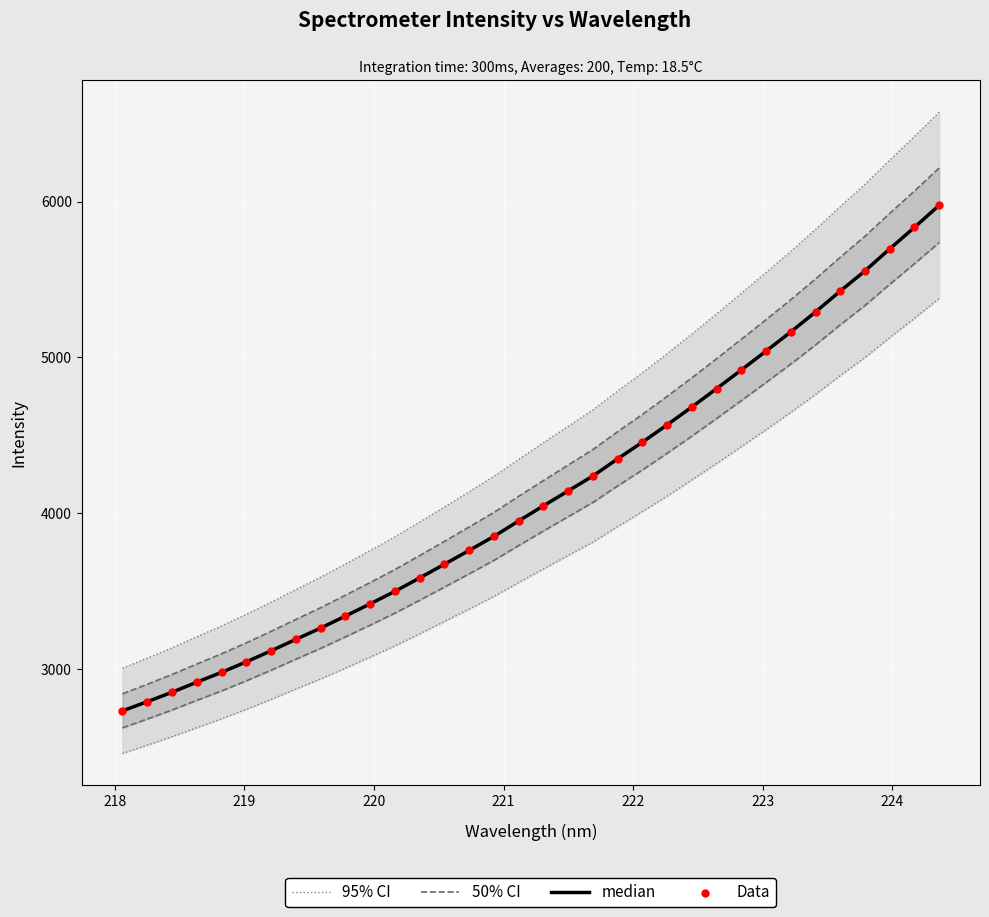

What are all the series names shown in the legend?

95% CI, 50% CI, median, Data